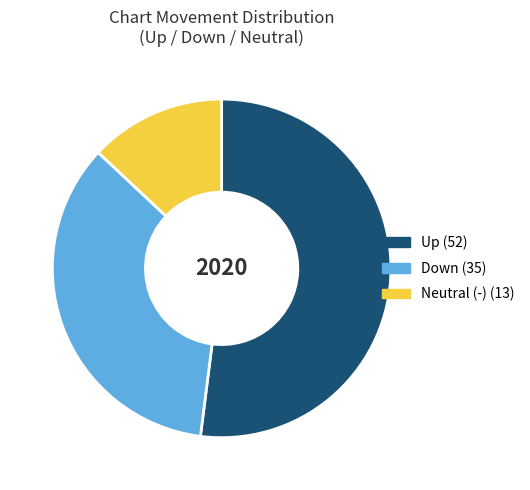

Is there a majority slice in this chart?

Yes